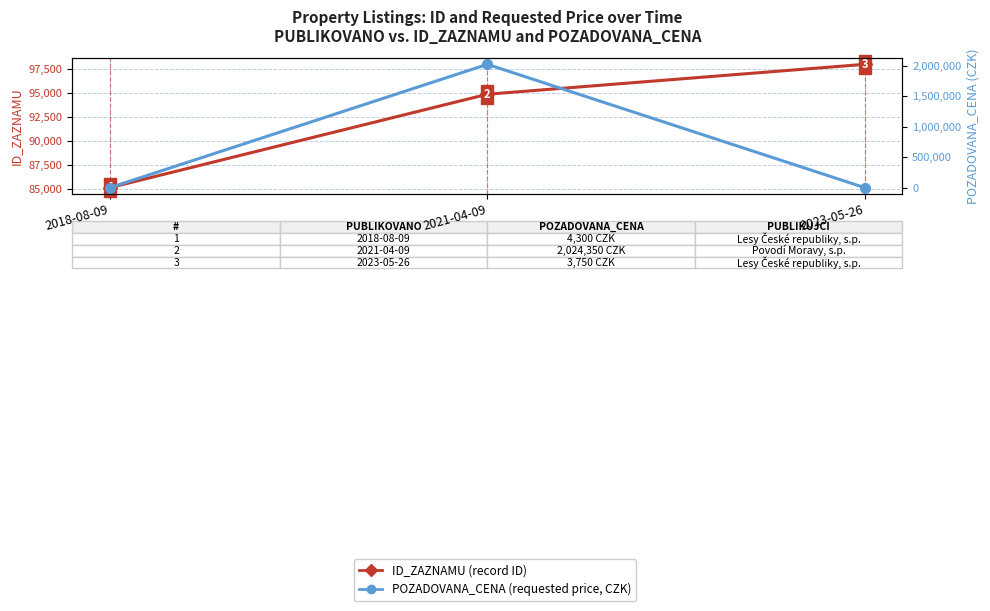

Does the chart have visible grid lines?

Yes